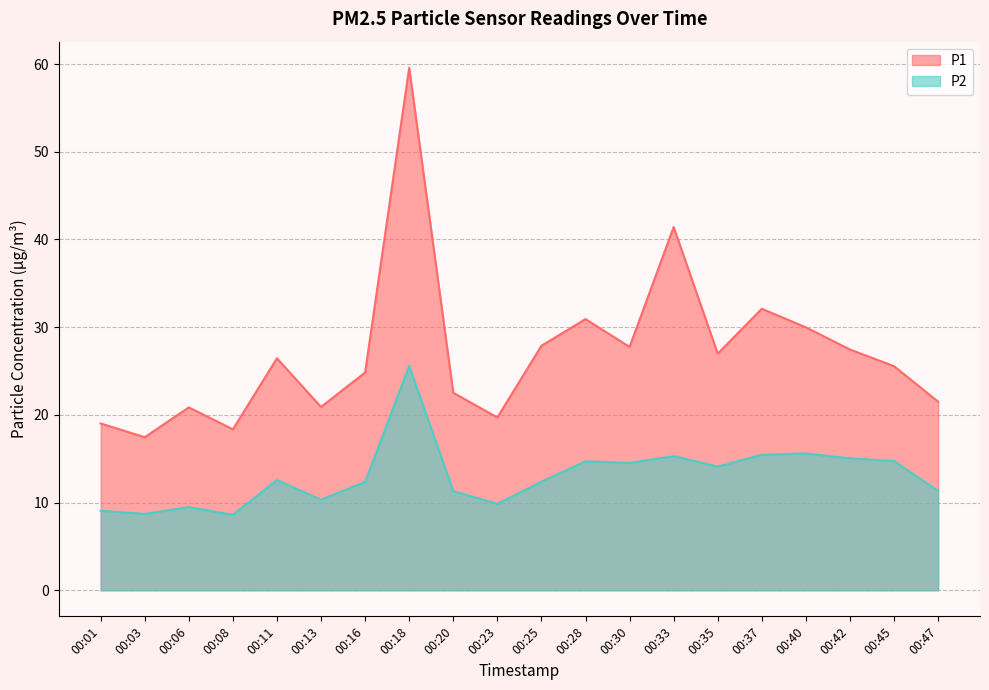

What are all the series names shown in the legend?

P1, P2